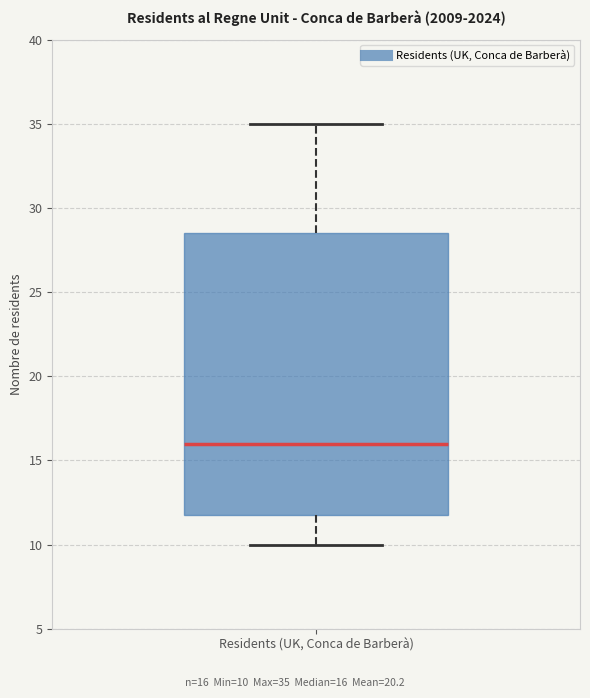

Read this box plot against the y-axis: the position of the median line, the range covered by the box, and the ends of both whiskers. The values are not printed on the chart, so give them approximately, as read against the axis.

median 16.0, box 12.0 to 28.5, whiskers 10.0 to 35.0